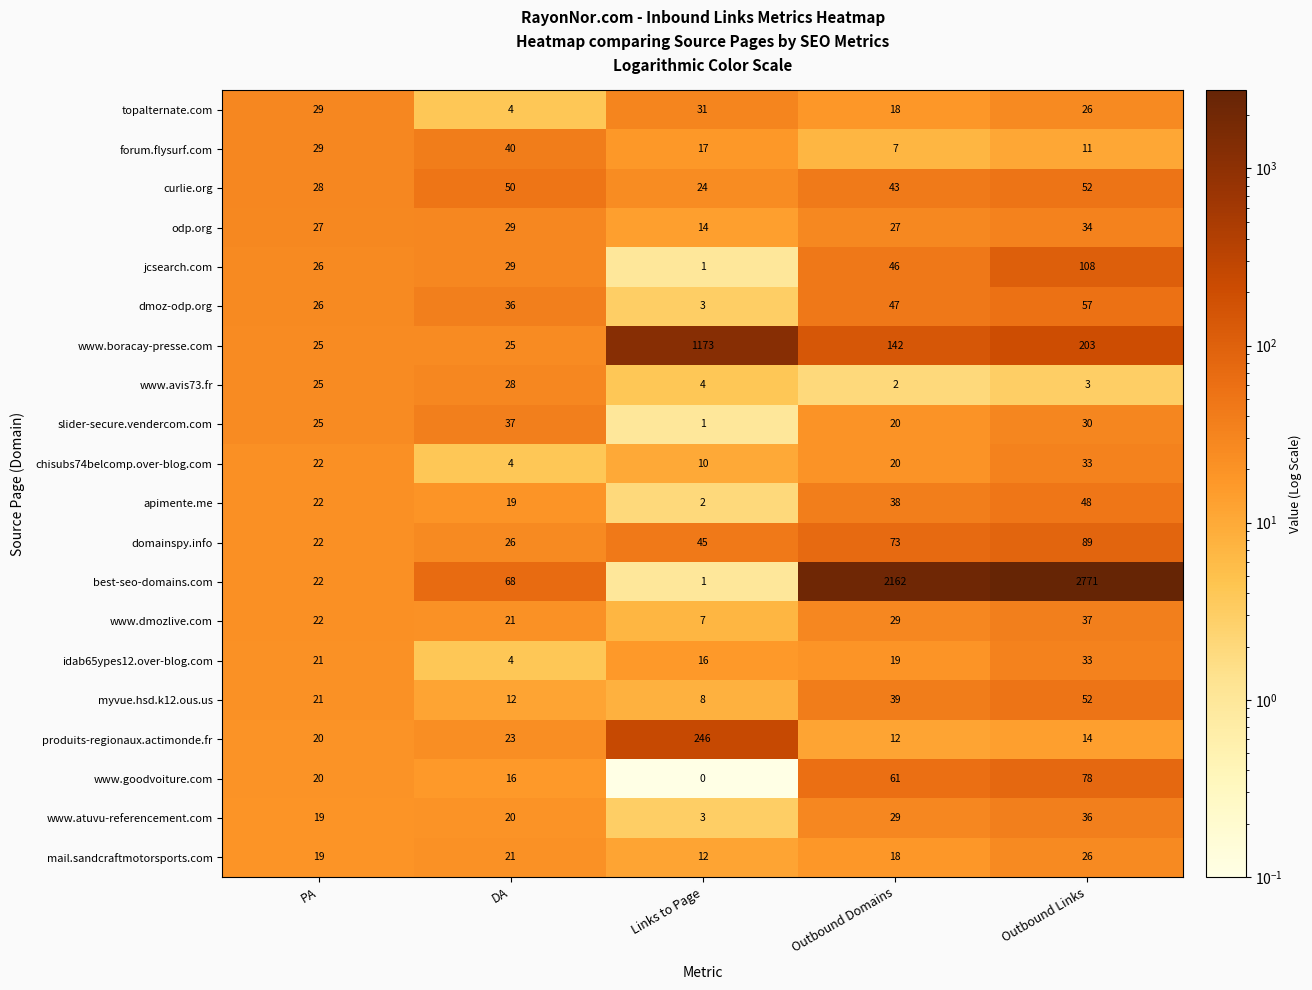

Where is dmoz-odp.org nearest to the value 30?

PA